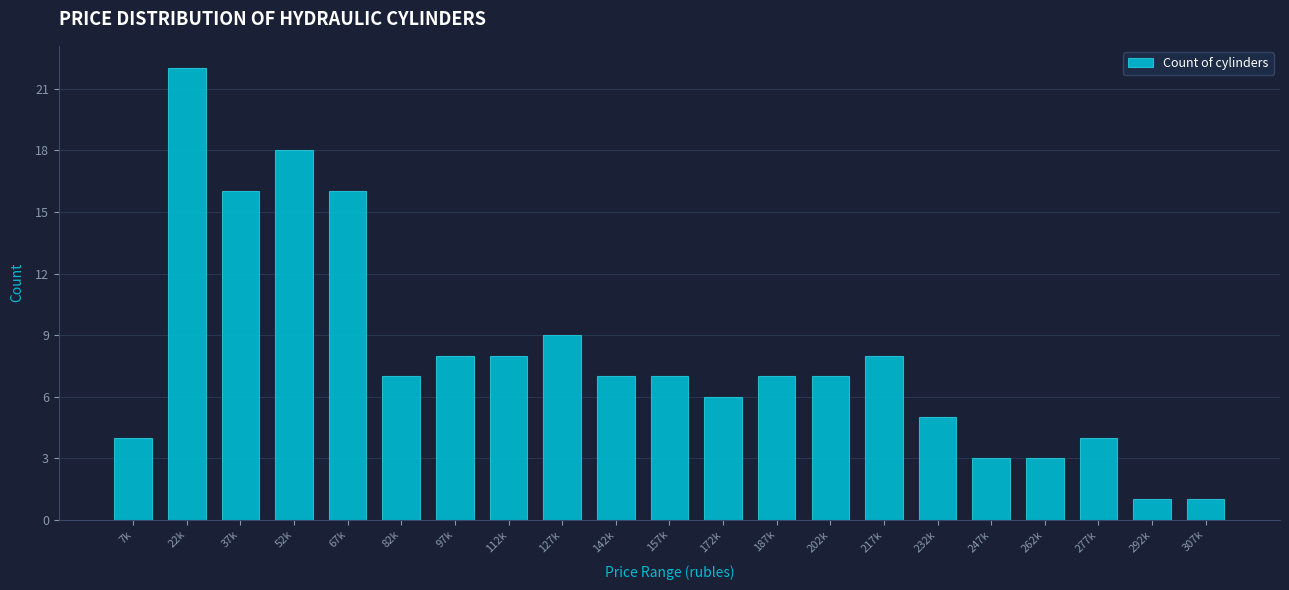

Reading right to left, list all the values displayed in this chart.

307k=1	292k=1	277k=4	262k=3	247k=3	232k=5	217k=8	202k=7	187k=7	172k=6	157k=7	142k=7	127k=9	112k=8	97k=8	82k=7	67k=16	52k=18	37k=16	22k=22	7k=4